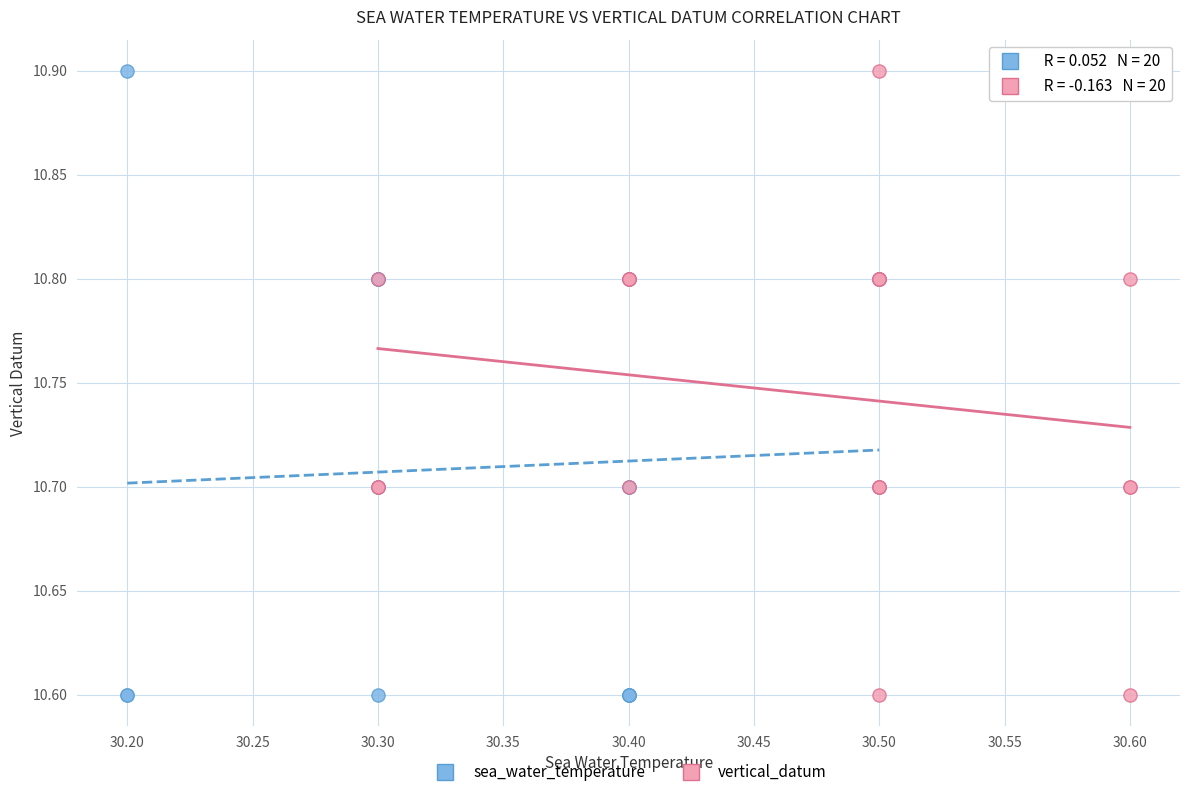

What are all the series names shown in the legend?

sea_water_temperature, vertical_datum